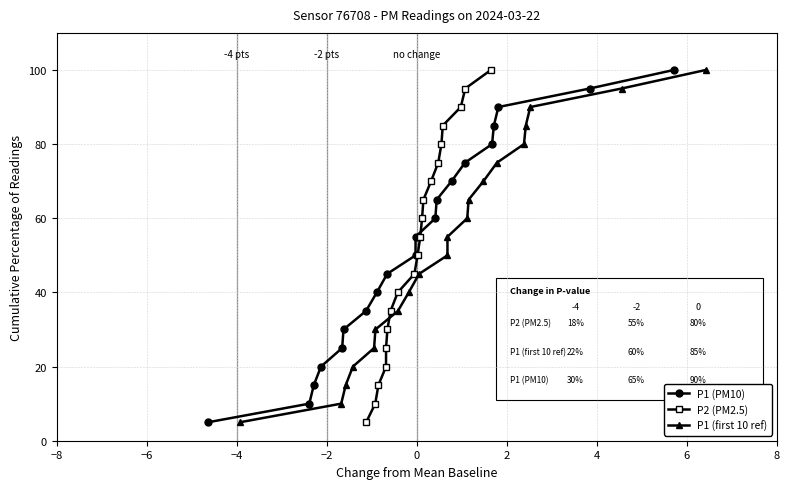

What is the difference between the second highest and minimum values in the P1 (PM10) series?

90.0